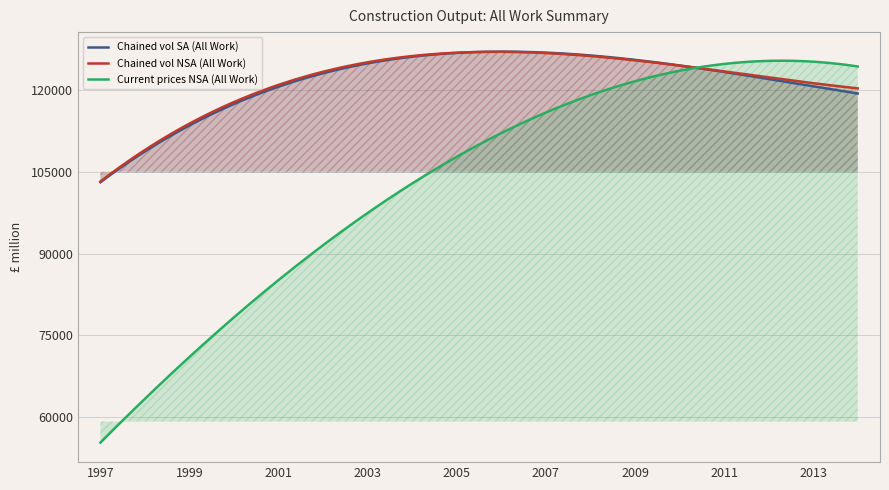

What is the average value of the Current prices NSA (All Work) series?

103284.4